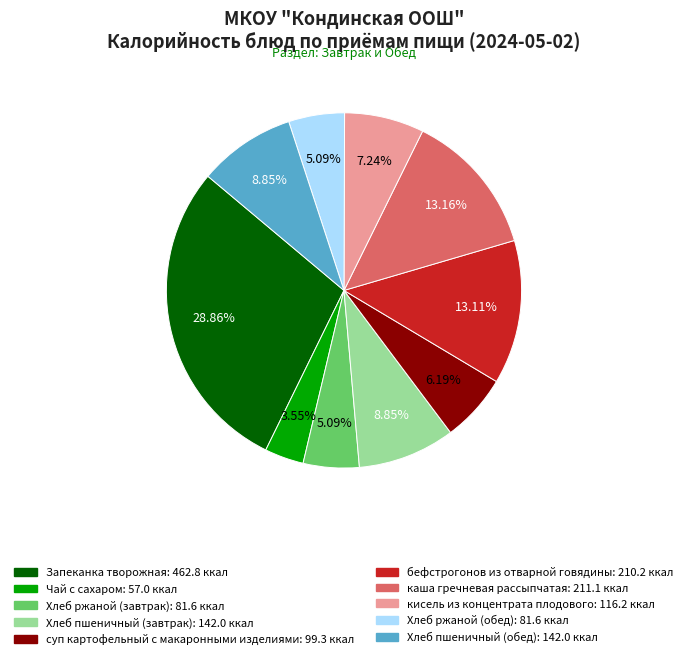

Is there a majority slice in this chart?

No